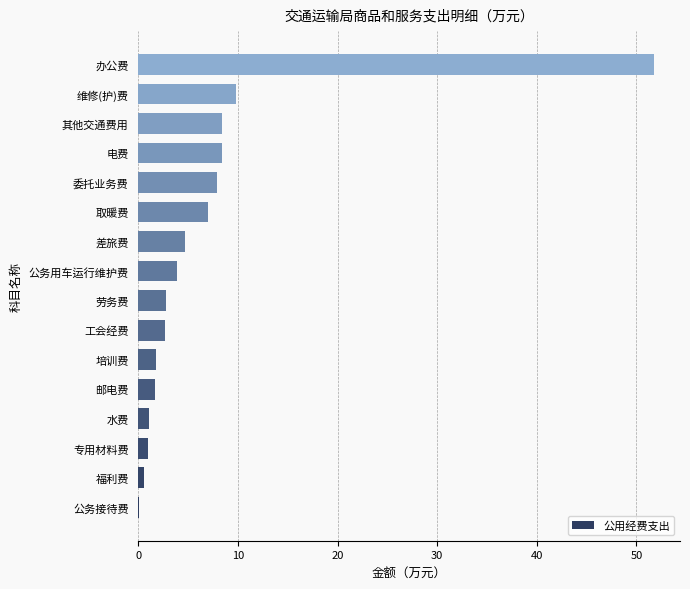

How many categories are shown in the chart?

16